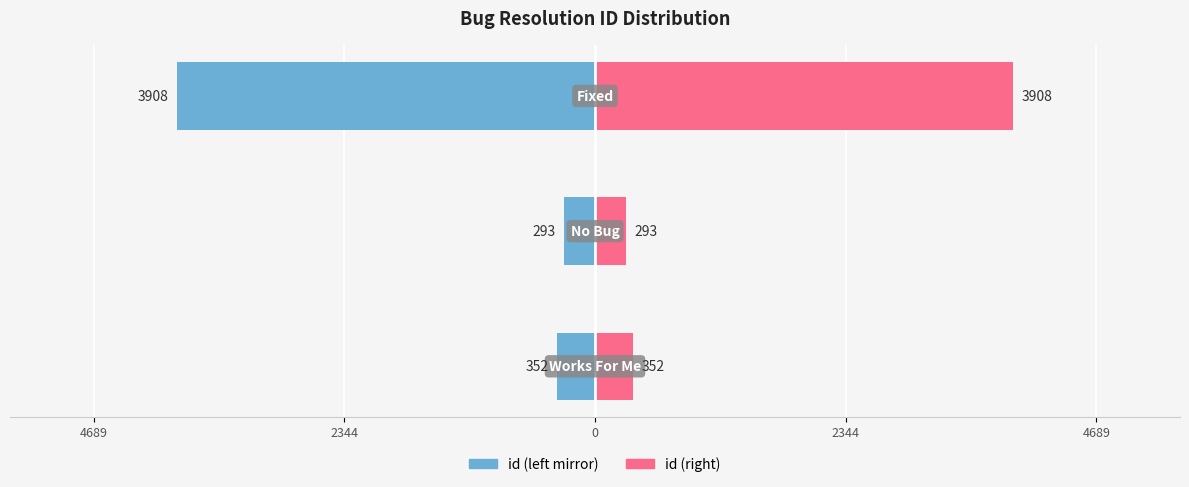

At how many categories does at least one series exceed 3743?

1